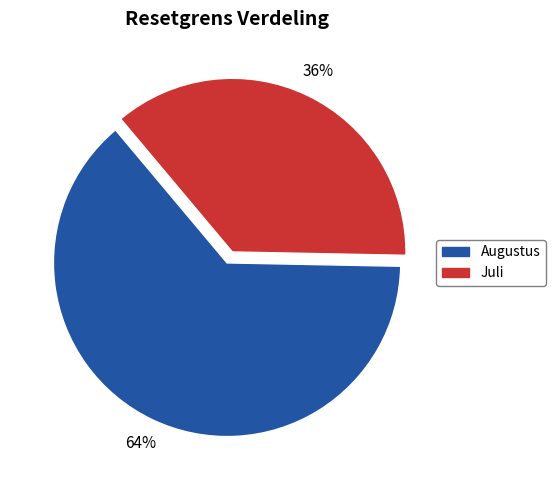

Is the sum of Juli and Augustus greater than half?

Yes